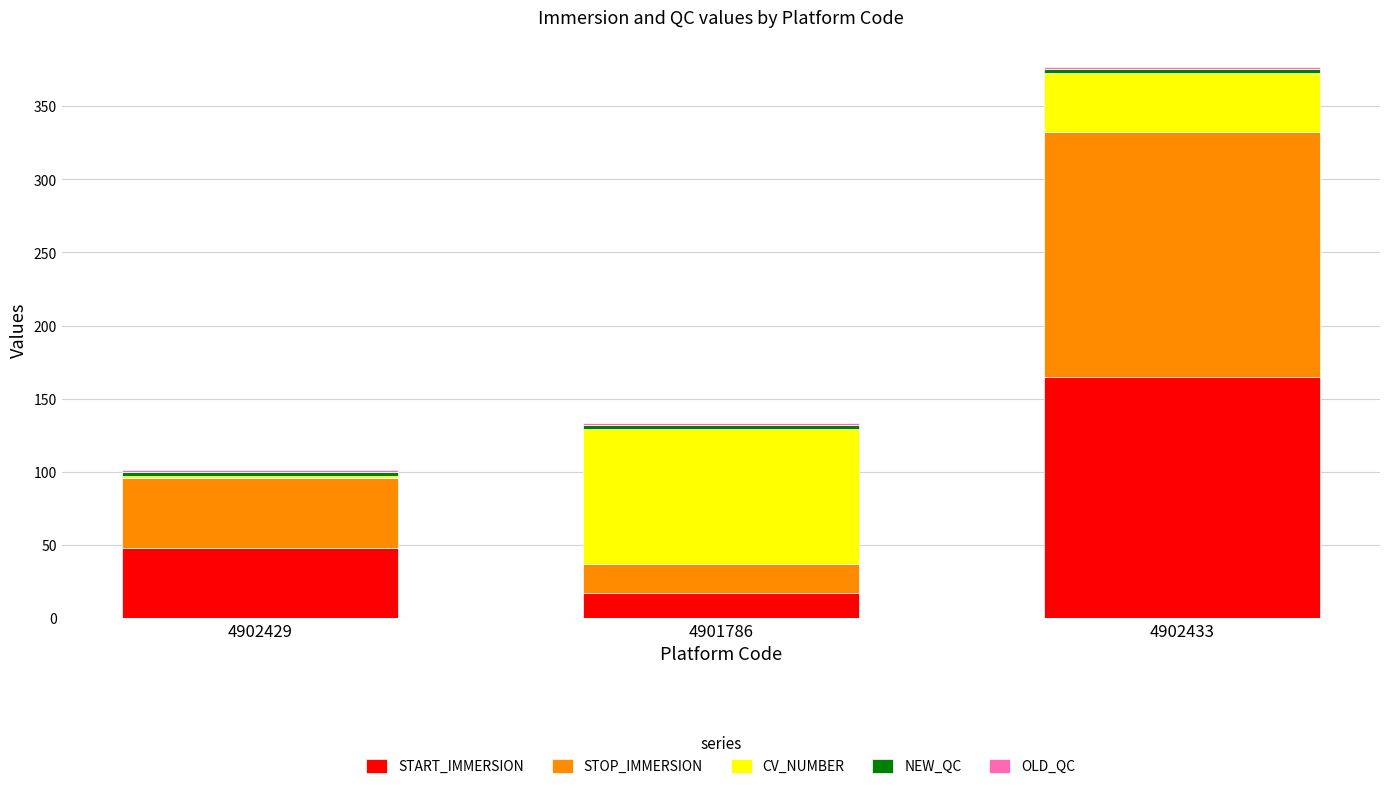

Are the bars grouped side by side (vs. stacked)?

No